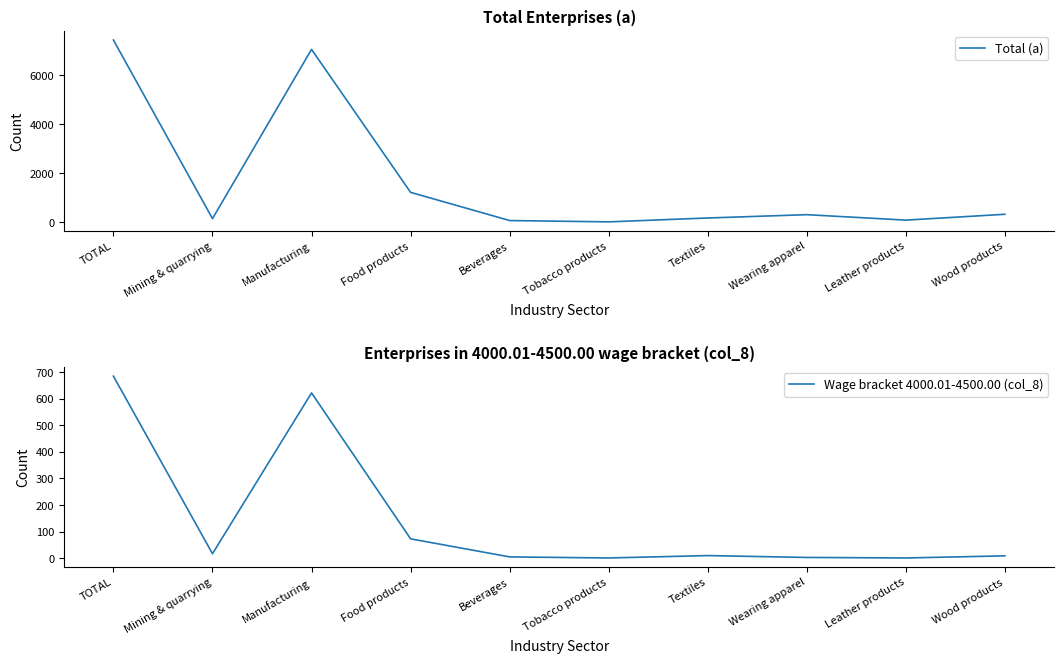

How many categories are shown in the chart?

10